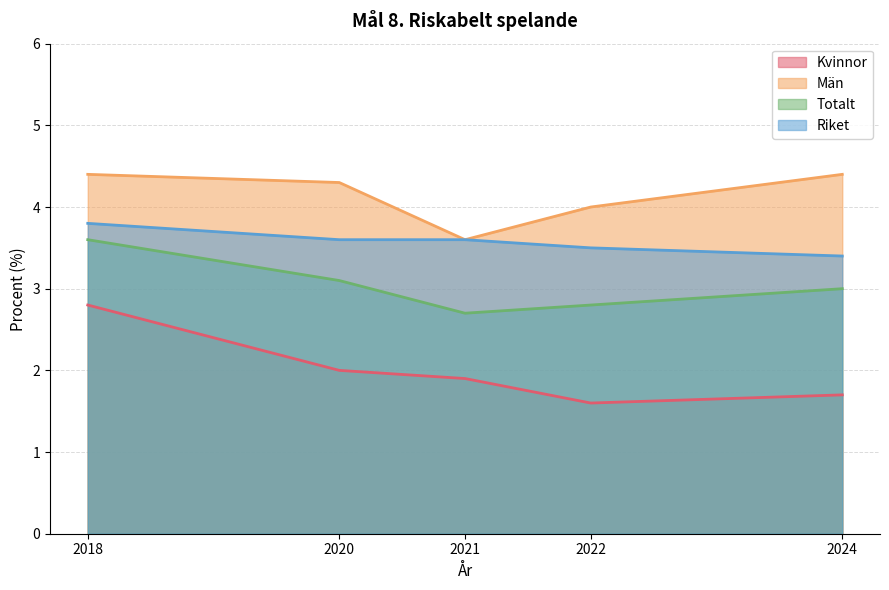

Where is Riket nearest to the value 3?

2024